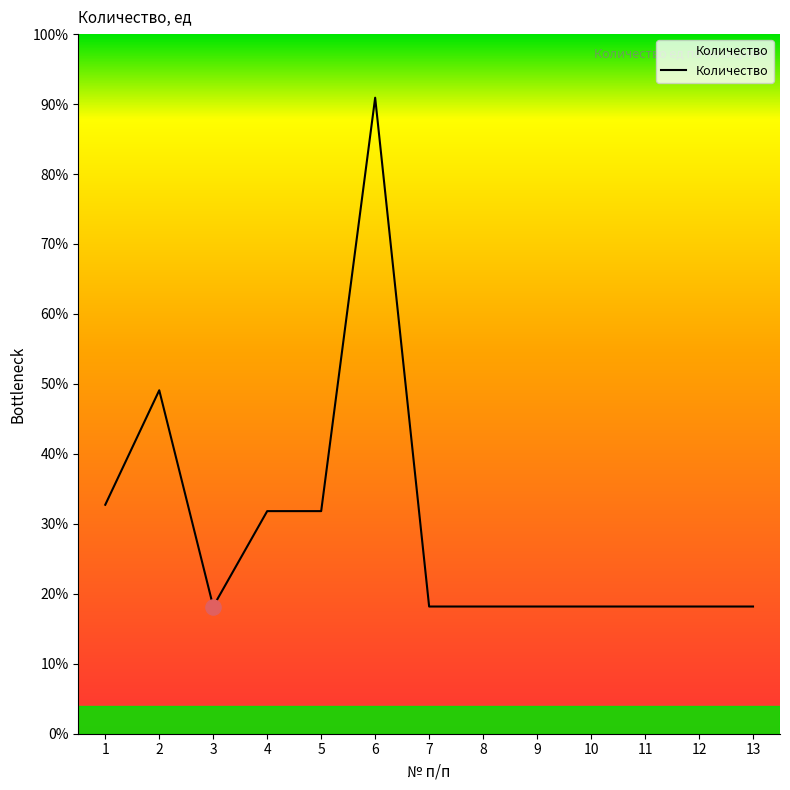

What is the ratio of the value at 12 to the value at 9?

1.0